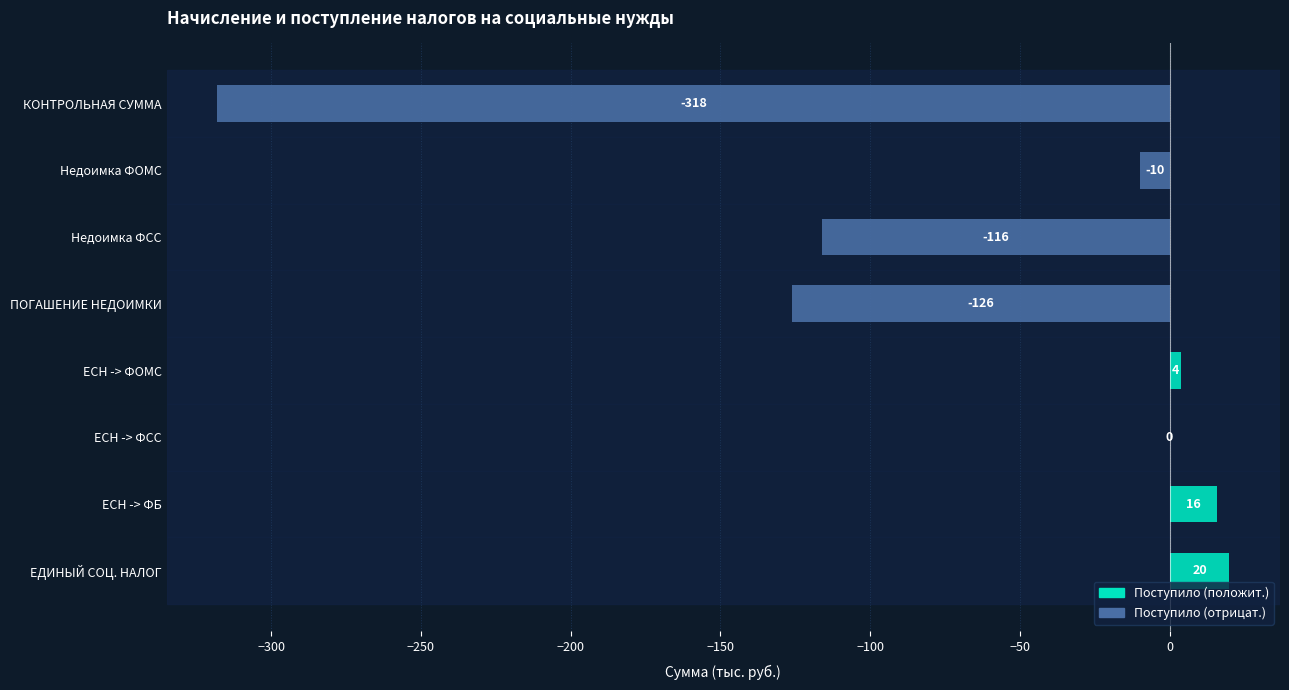

At which label is the value closest to -149?

ПОГАШЕНИЕ НЕДОИМКИ